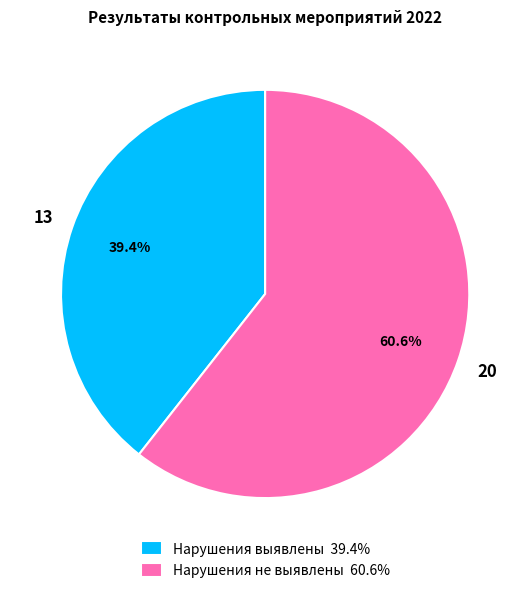

To the nearest percent, what percentage of the pie is Нарушения выявлены?

39%